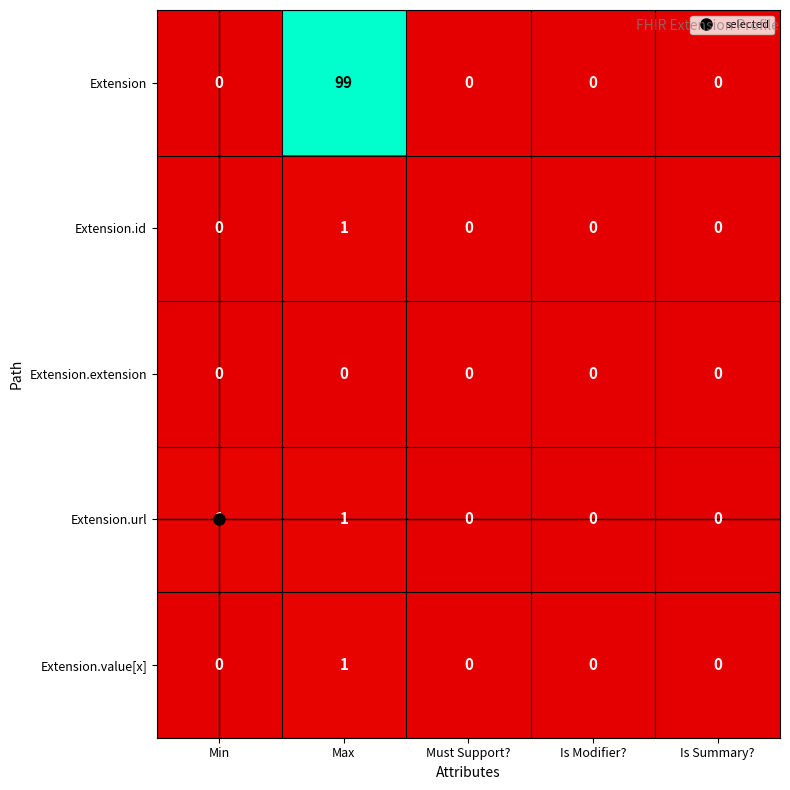

Count the Extension.value[x] values in the range 0 to 1.

5